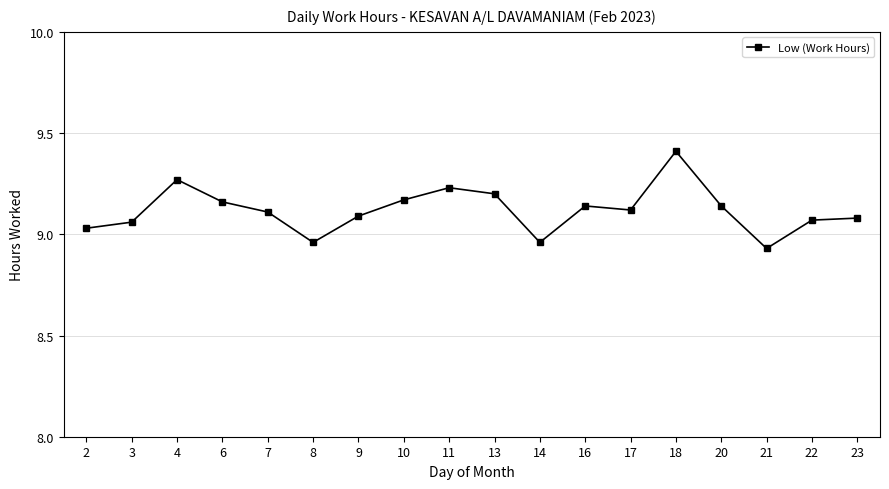

The value at 20 is 9.1. True or false?

True